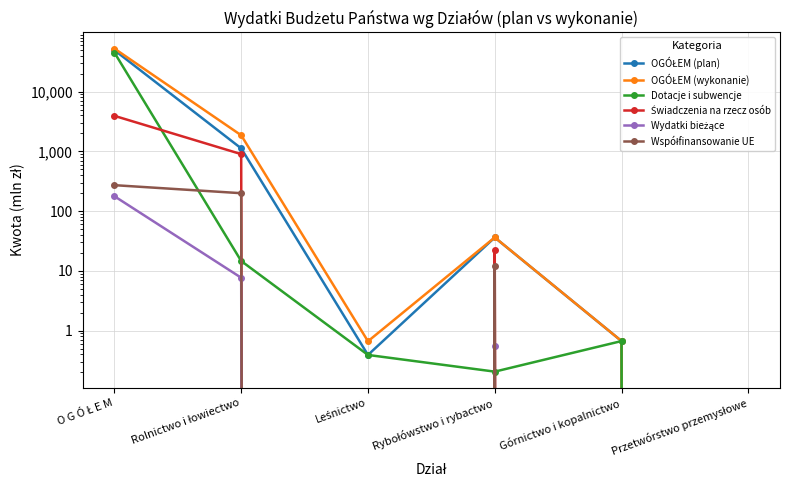

What is the difference between the maximum and second lowest values in the Świadczenia na rzecz osób series?

3924.8